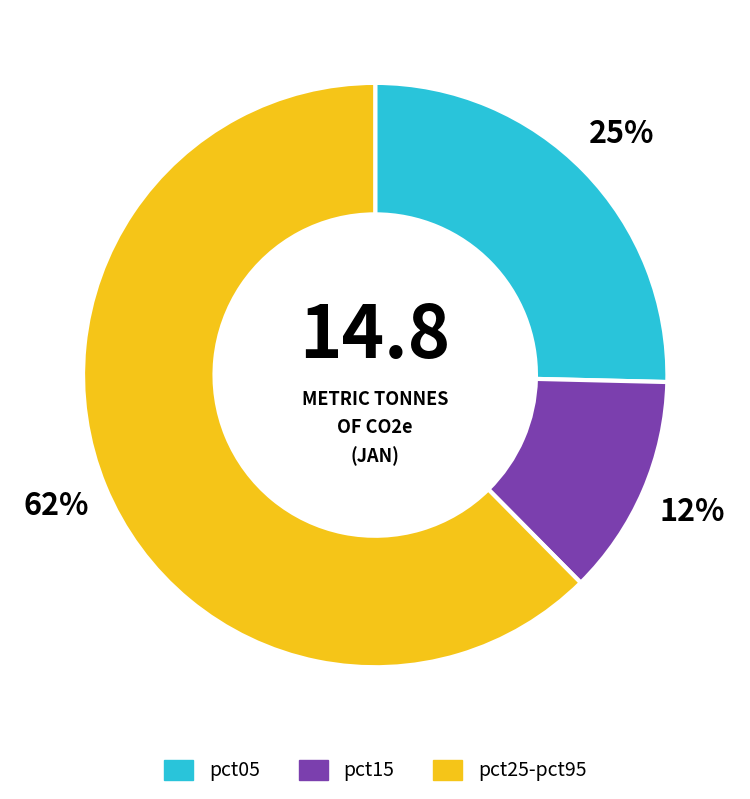

To the nearest percent, what is the average slice percentage?

33%